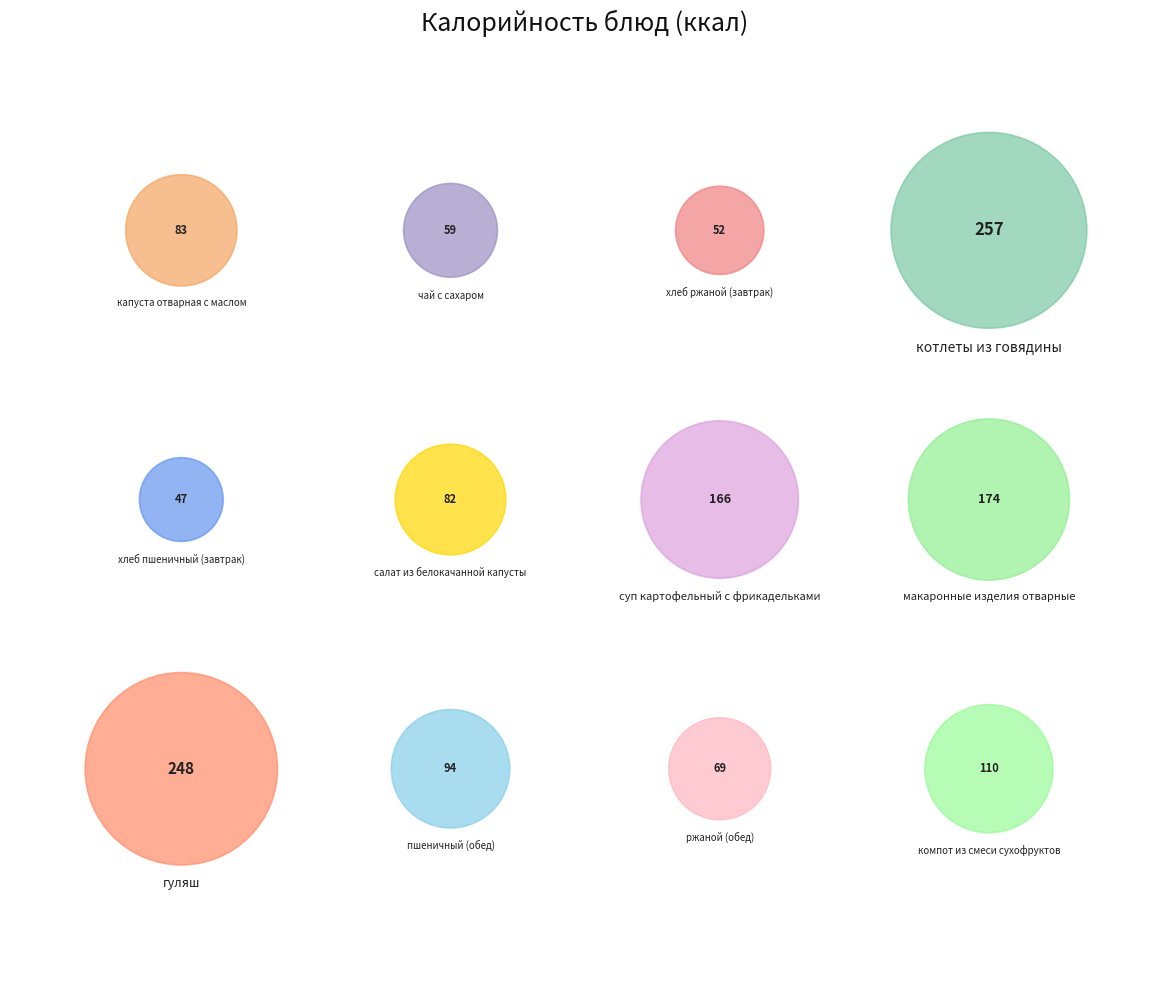

Does котлеты из говядины represent more than half of the total?

No